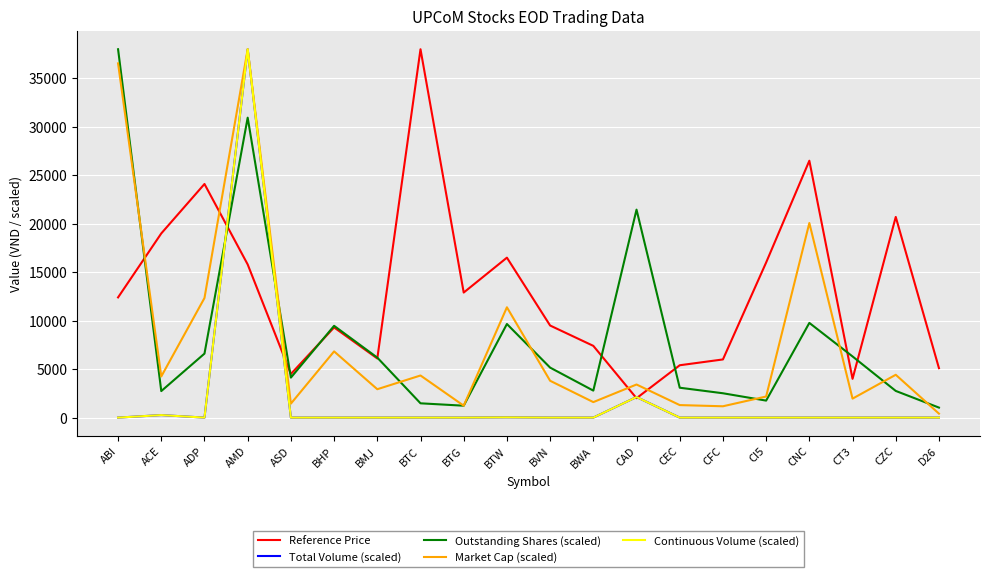

Does the chart display data point markers on the line(s)?

No